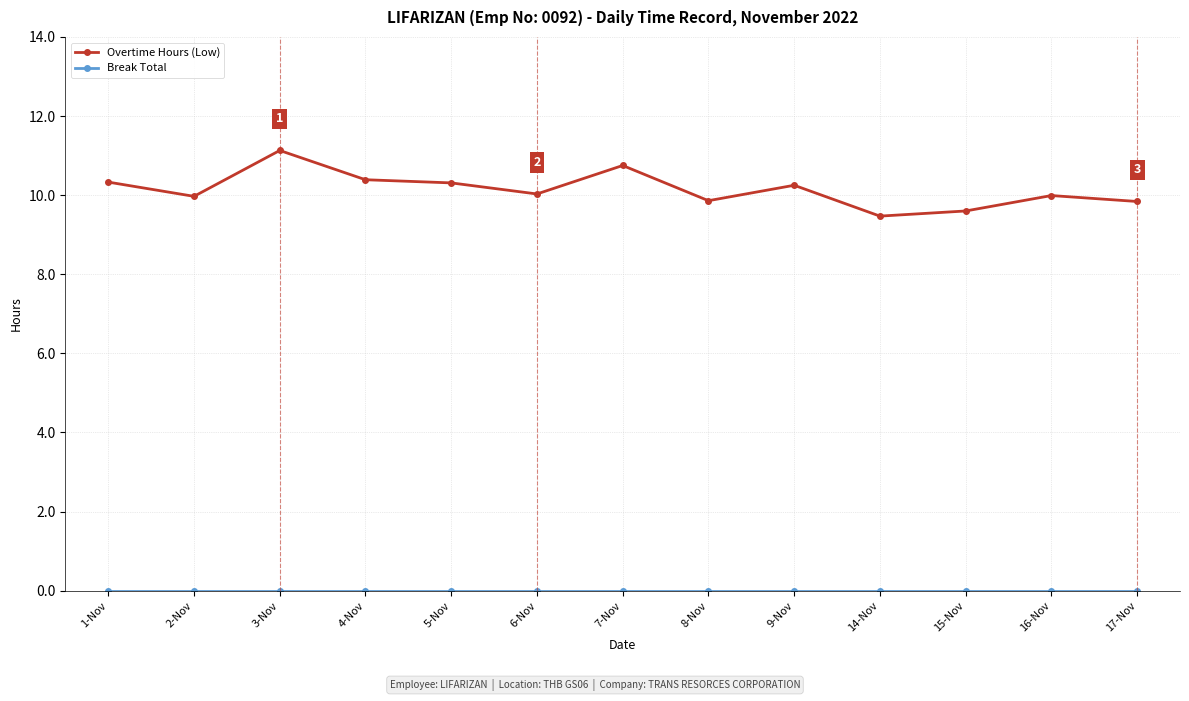

What is the lowest value of the Overtime Hours (Low) series?

9.5